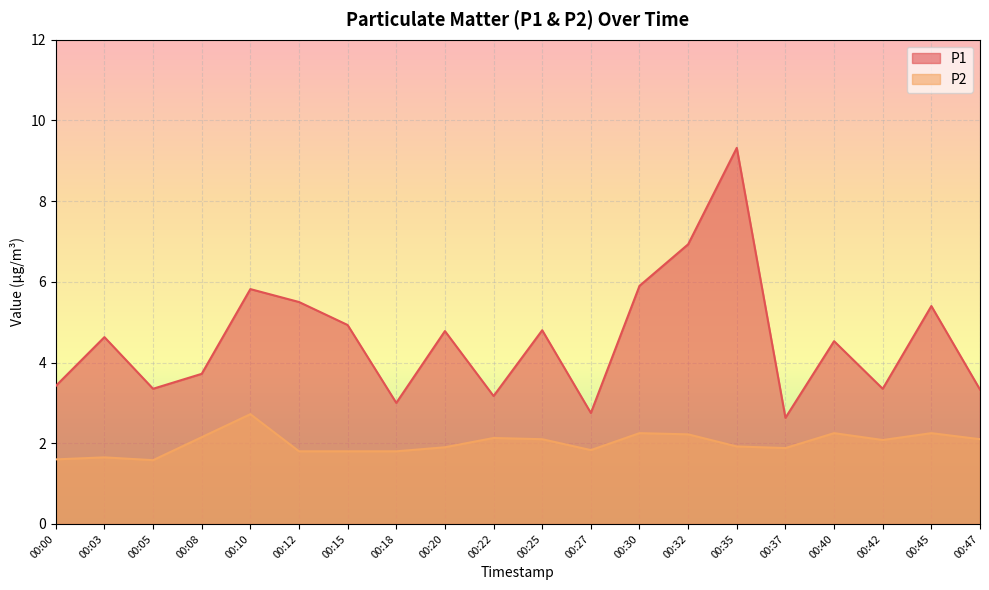

Is it true that P1 equals 2.6 at 00:37?

True